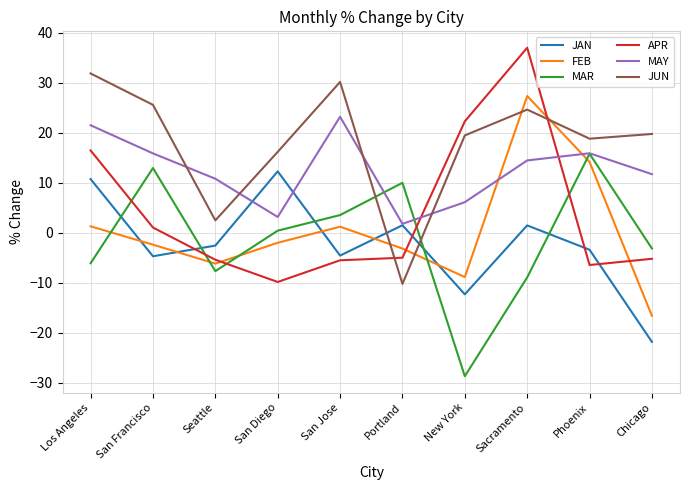

Where do JUN and JAN first cross each other?

San Jose and Portland